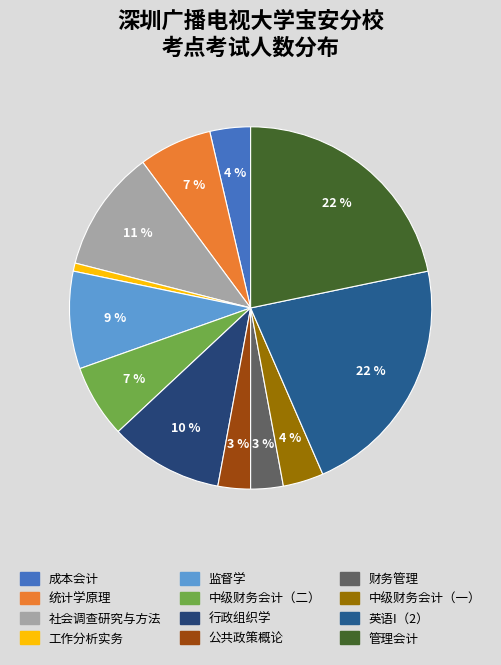

Combined, do 公共政策概论 and 中级财务会计（一） account for over 50%?

No